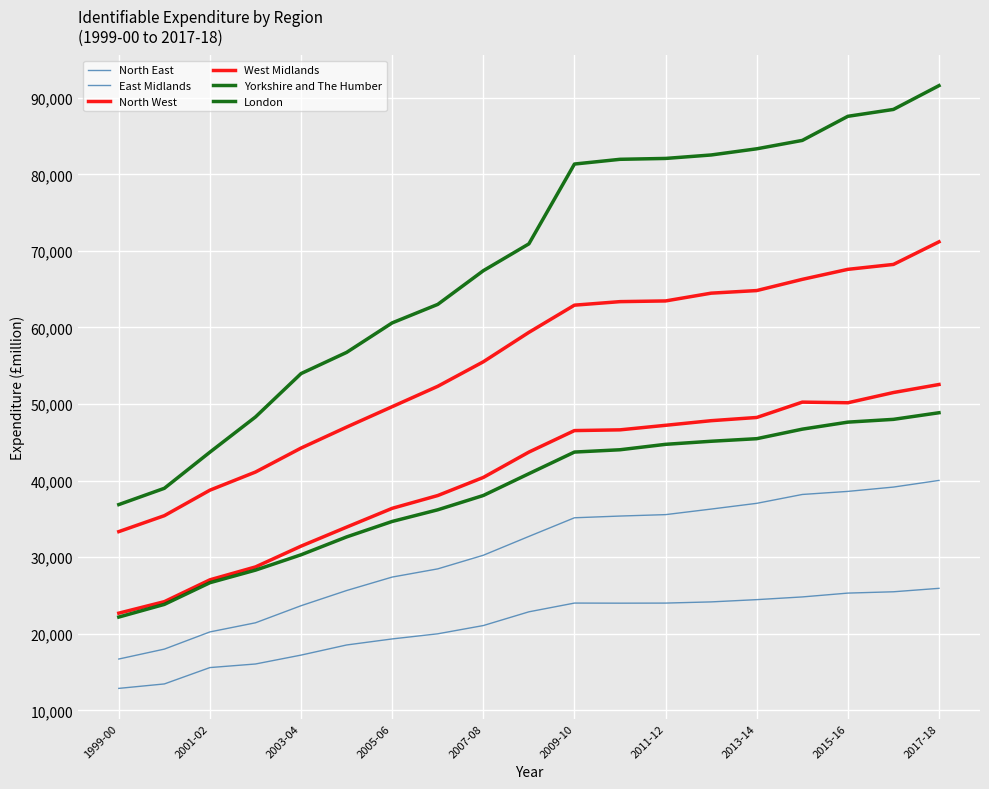

Is this an area chart (filled region under the line)?

No